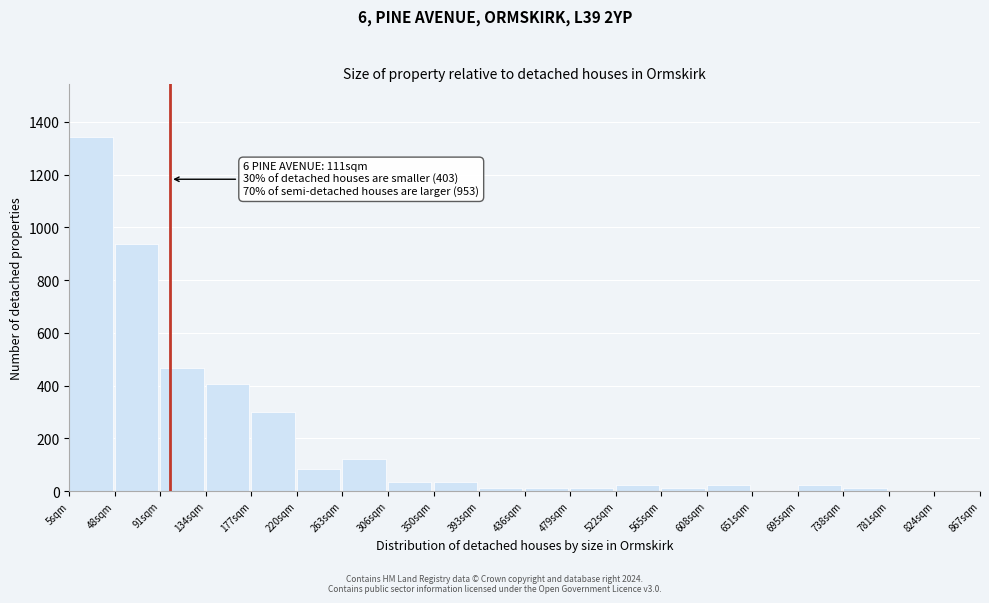

Reading right to left, extract all data points from this chart.

824sqm=0	781sqm=0	738sqm=12	695sqm=24	651sqm=0	608sqm=24	565sqm=12	522sqm=24	479sqm=12	436sqm=12	393sqm=12	350sqm=36	306sqm=36	263sqm=120	220sqm=84	177sqm=300	134sqm=408	91sqm=468	48sqm=936	5sqm=1344